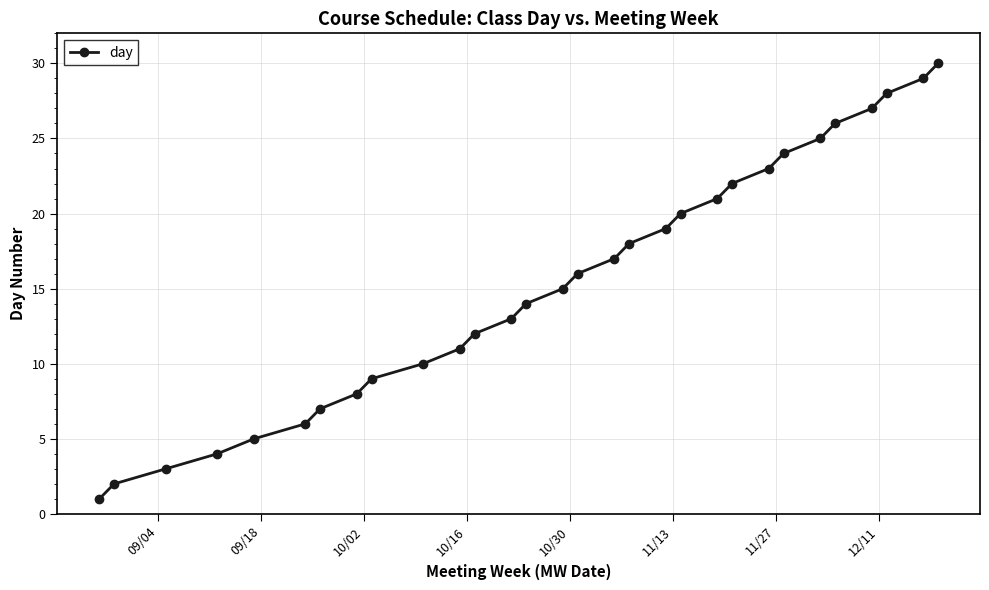

What is the average value?

16